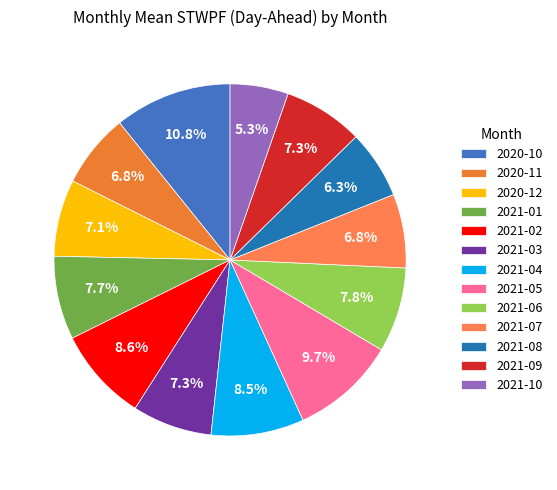

Rank the categories by value from highest to lowest.

2020-10, 2021-05, 2021-02, 2021-04, 2021-06, 2021-01, 2021-09, 2021-03, 2020-12, 2020-11, 2021-07, 2021-08, 2021-10